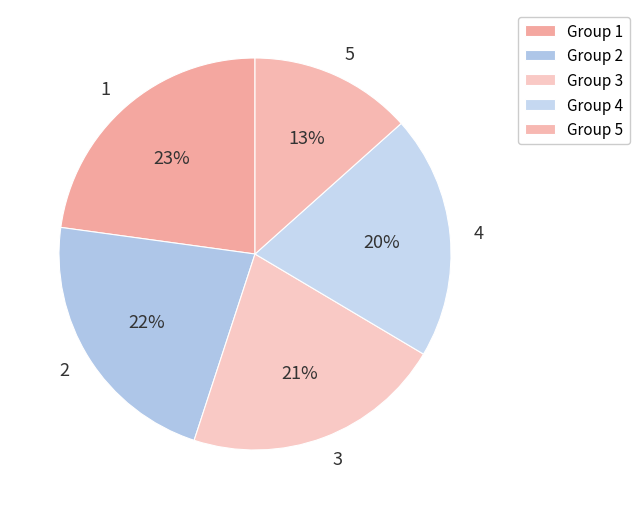

To the nearest percent, what is the difference between the 1 and 4 slice percentages?

3%